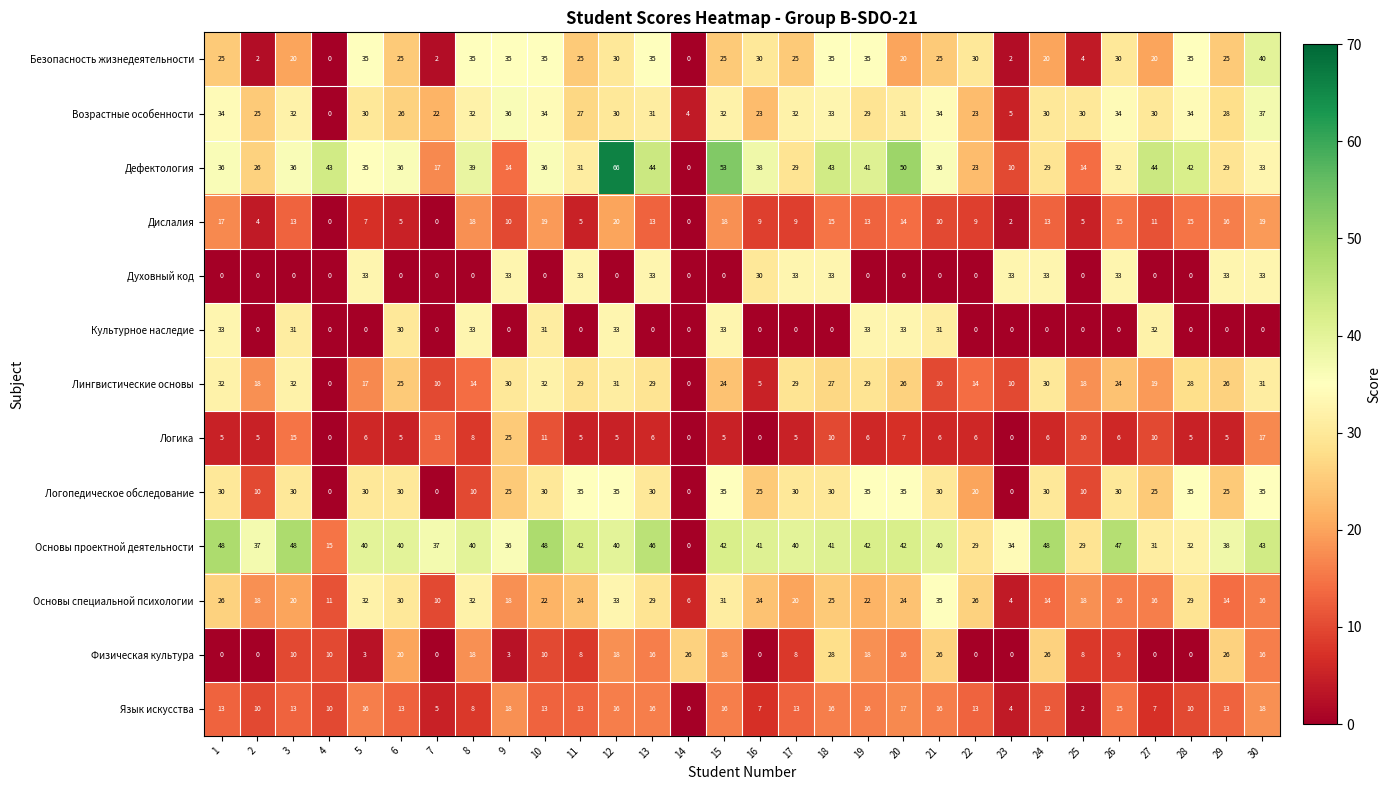

Which series has the largest total across all categories?

Основы проектной деятельности